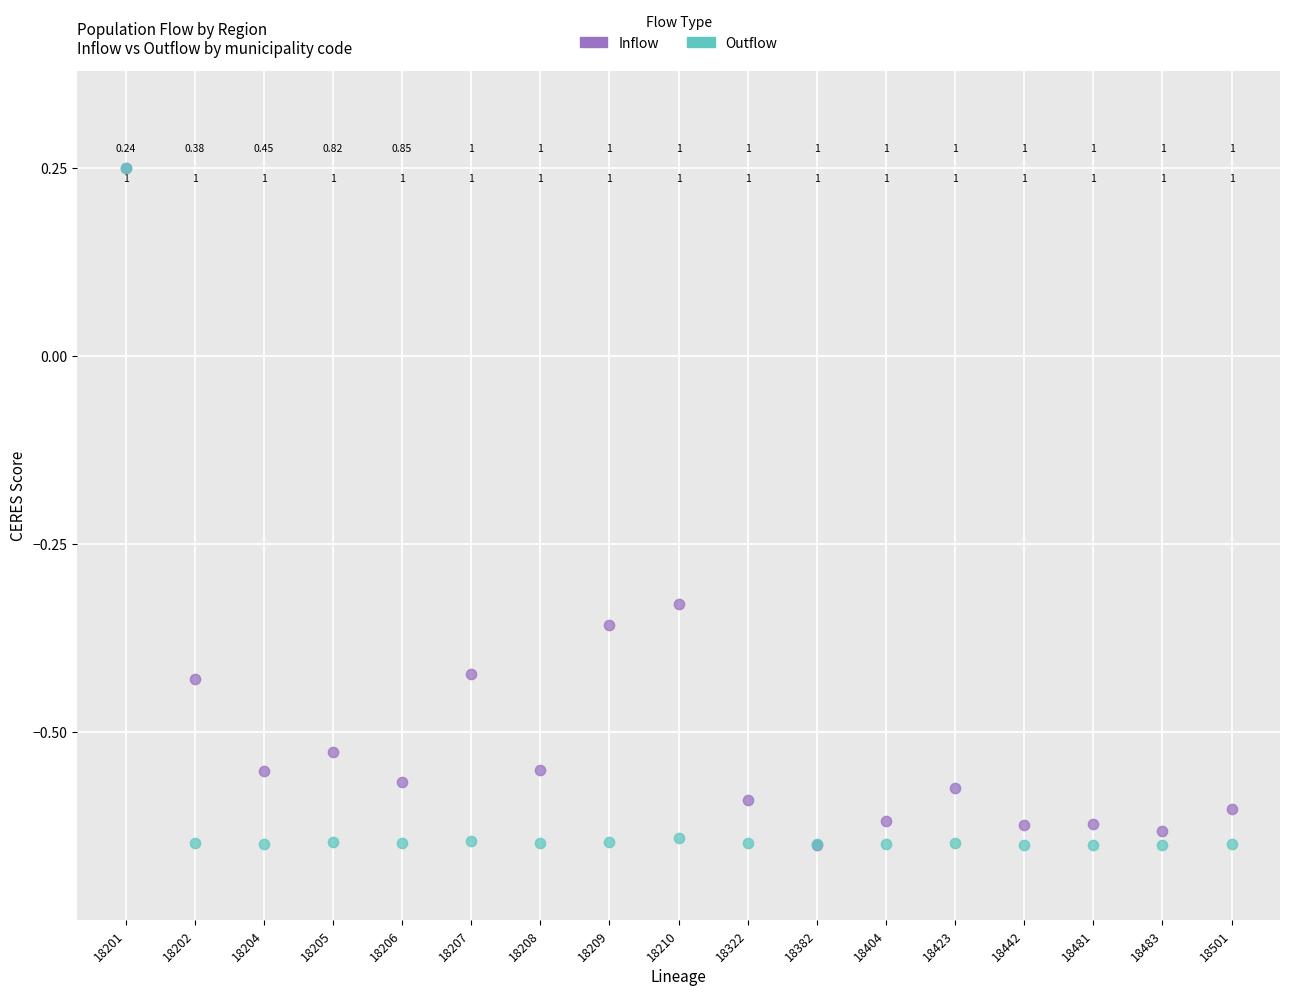

What are all the series names shown in the legend?

Inflow, Outflow